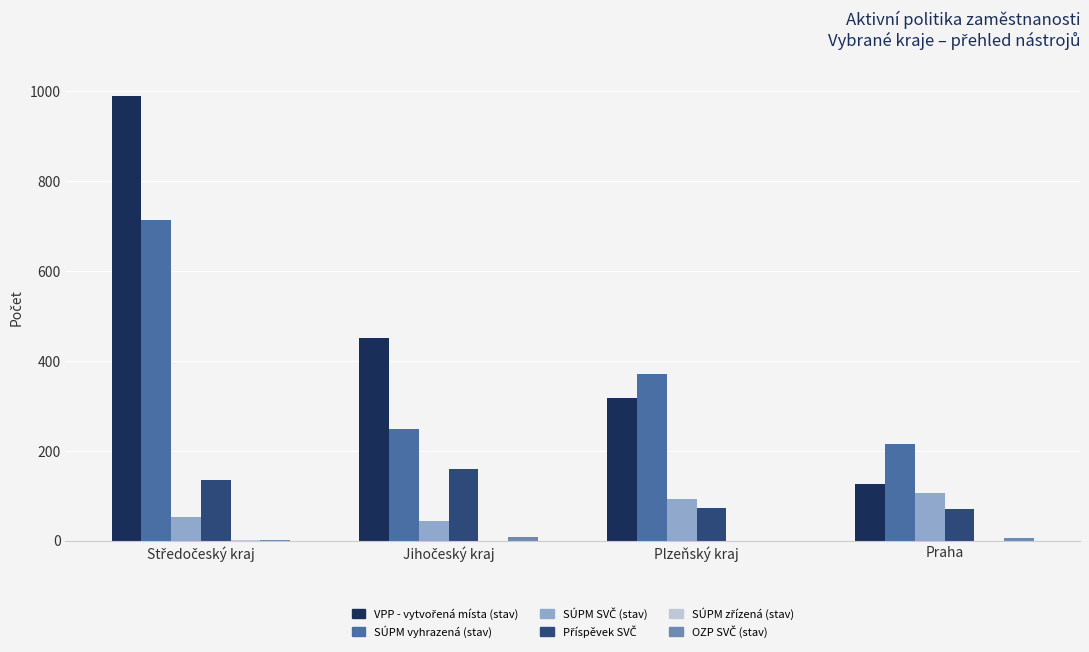

What is the greatest value displayed?

990